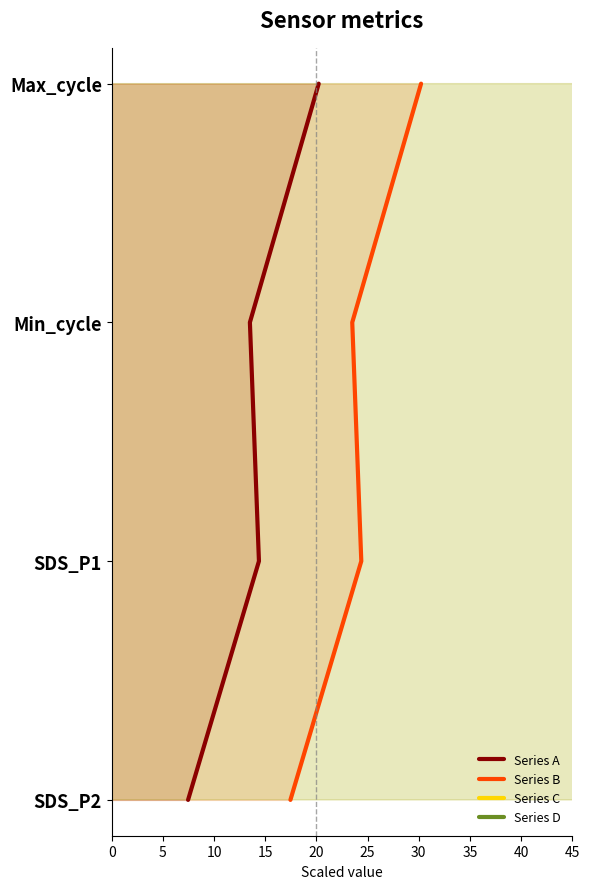

True or false: Series B and Series C cross at least once.

False